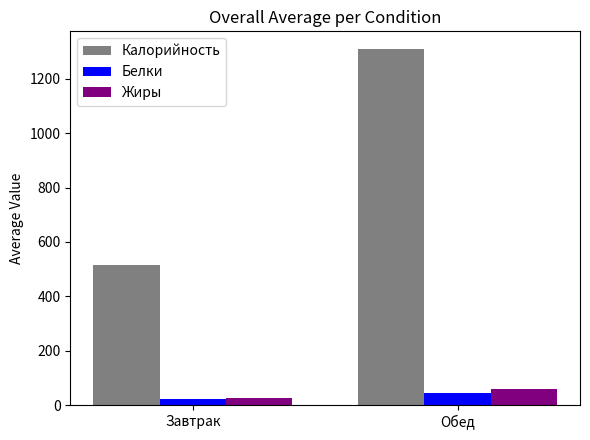

What is the maximum value shown in the chart?

1308.8